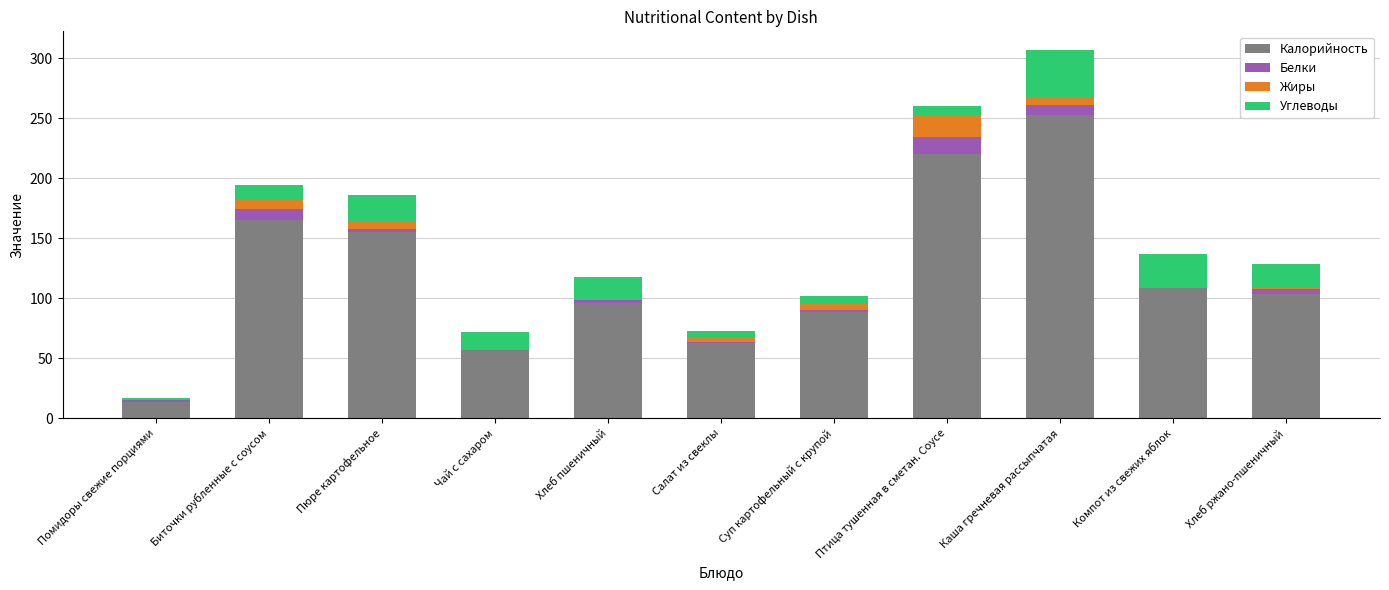

Count the number of categories in the chart.

11